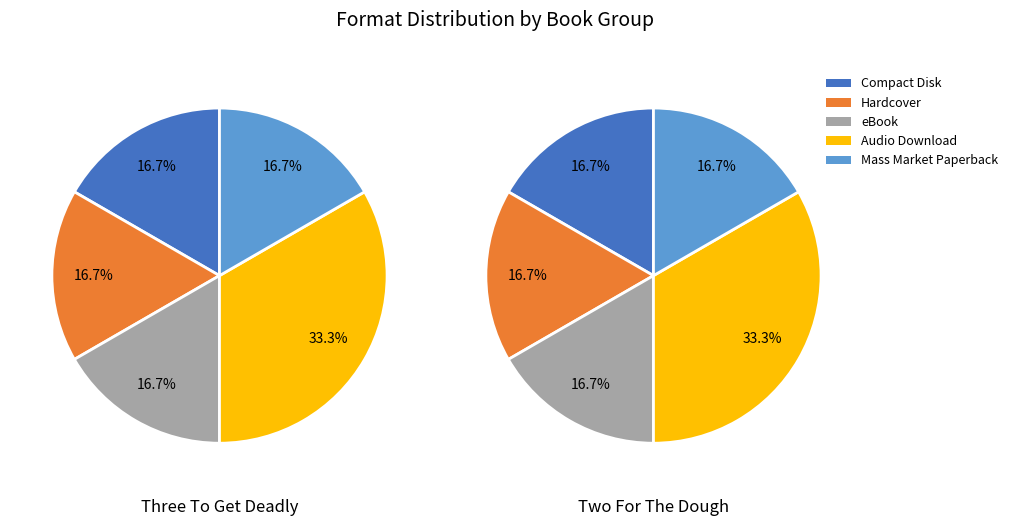

True or false: 0 accounts for 58% of the total.

False